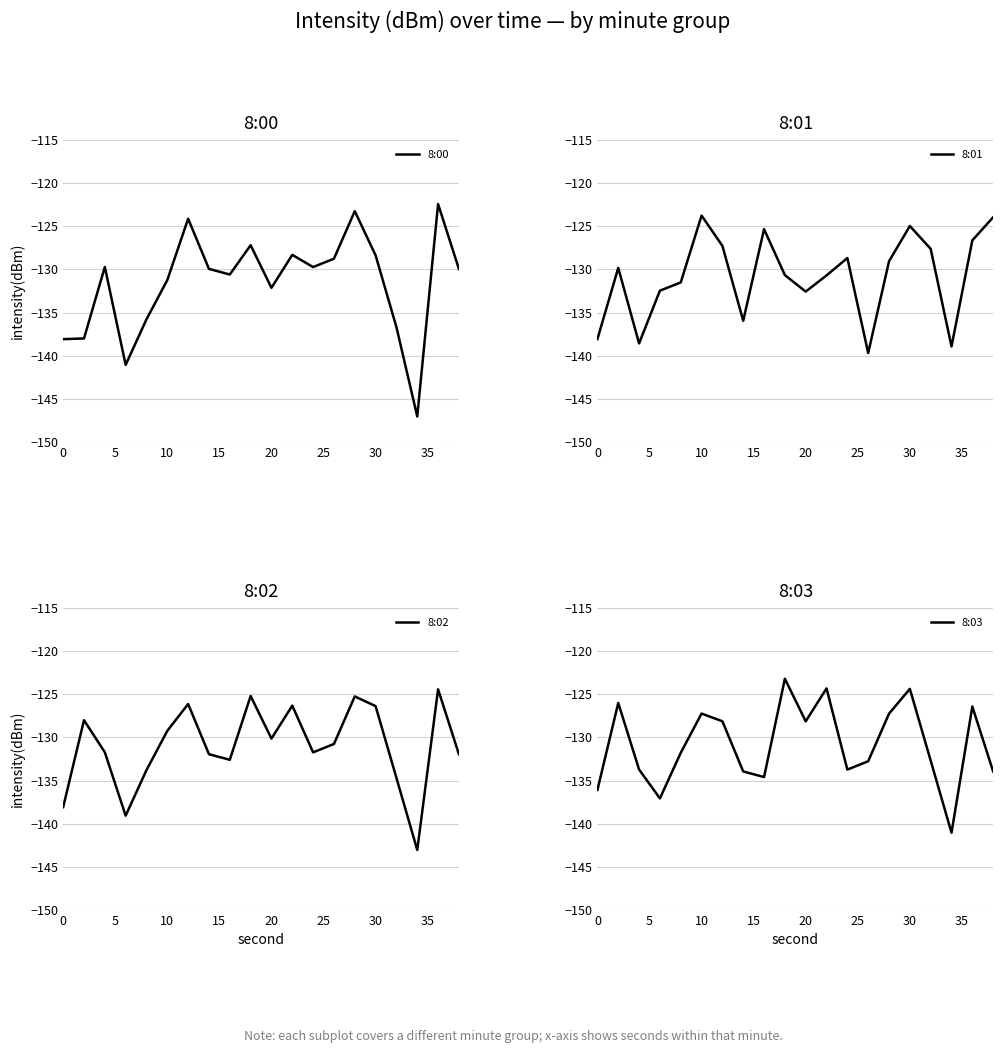

Which series has the largest range (max minus min)?

8:00